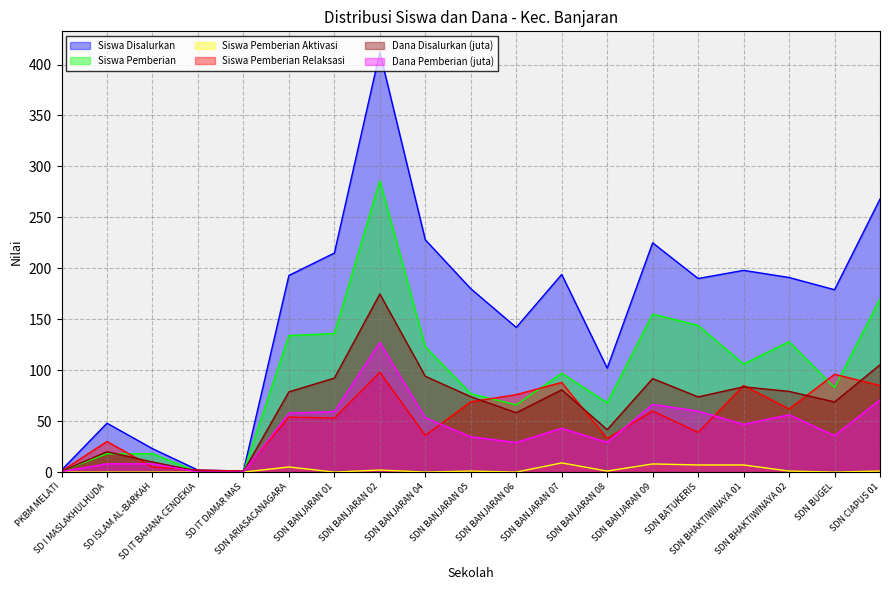

Between which two adjacent categories do Siswa Pemberian and Siswa Pemberian Relaksasi first intersect?

SD I MASLAKHULHUDA and SD ISLAM AL-BARKAH